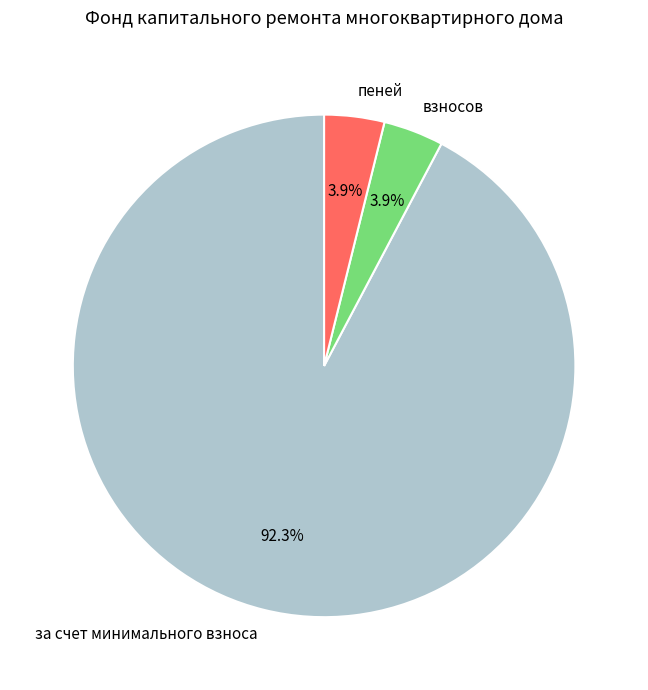

What portion of the pie excludes пеней?

96.1%